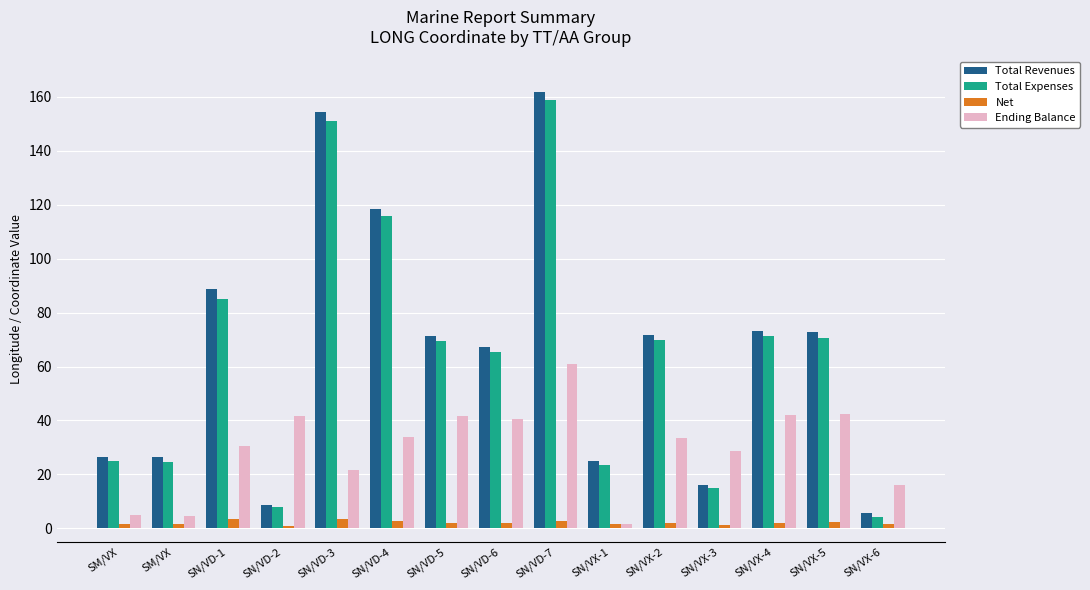

Are the bars horizontal?

No